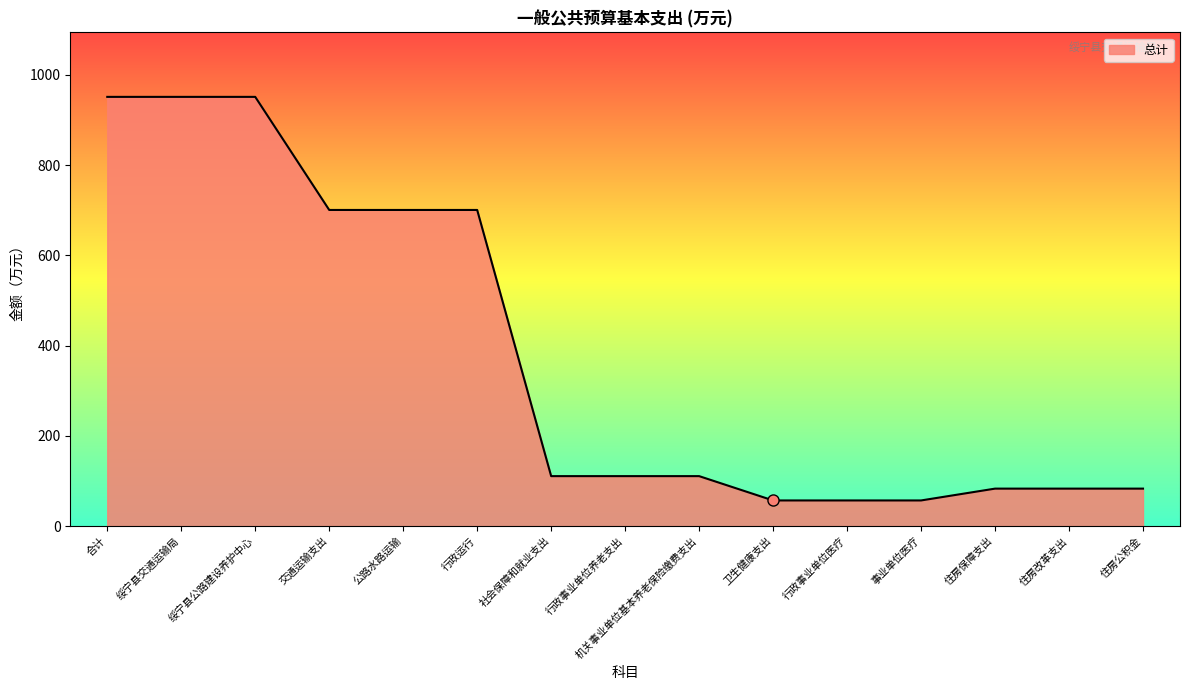

What position from the left is 行政事业单位医疗?

11